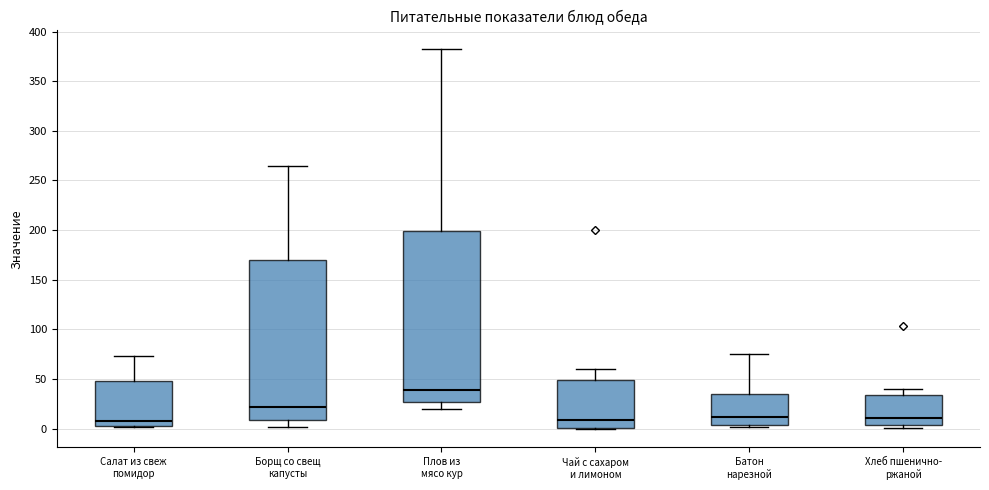

Reading left to right, read every box against the y-axis: the position of its median line, the range the box covers, and the ends of its whiskers. The values are not printed on the chart, so give them approximately, as read against the axis.

Салат из свеж помидор: median 10, box 5 to 45, whiskers 0 to 75
Борщ со свещ капусты: median 20, box 10 to 170, whiskers 0 to 265
Плов из мясо кур: median 40, box 25 to 200, whiskers 20 to 380
Чай с сахаром и лимоном: median 10, box 0 to 50, whiskers 0 to 60
Батон нарезной: median 10, box 5 to 35, whiskers 0 to 75
Хлеб пшенично- ржаной: median 10, box 5 to 35, whiskers 0 to 40